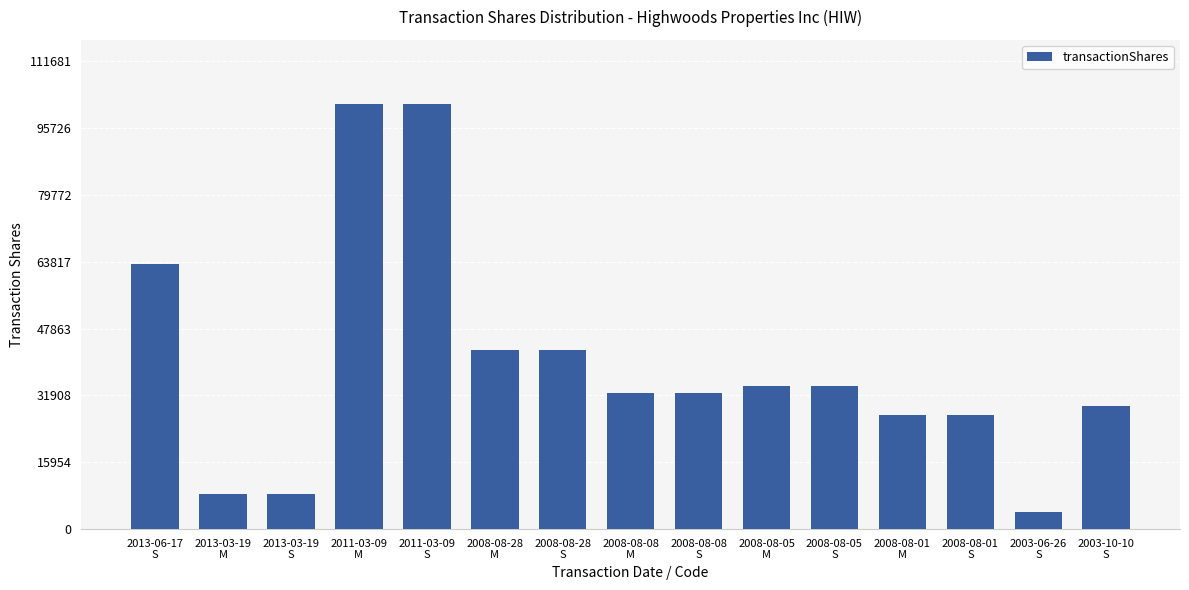

How many bars are there in total?

15